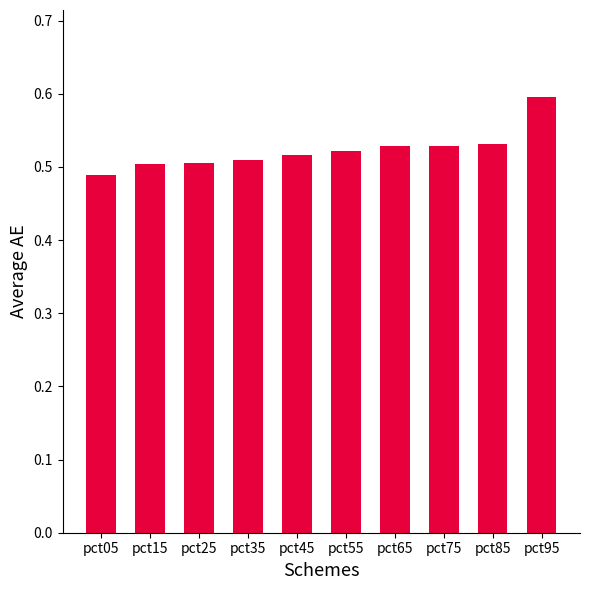

Which has a higher value, pct05 or pct95?

pct95